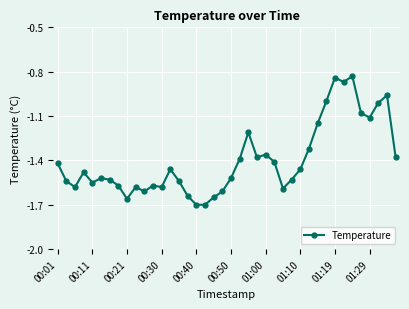

What is the difference between the second highest and second lowest values?

0.9